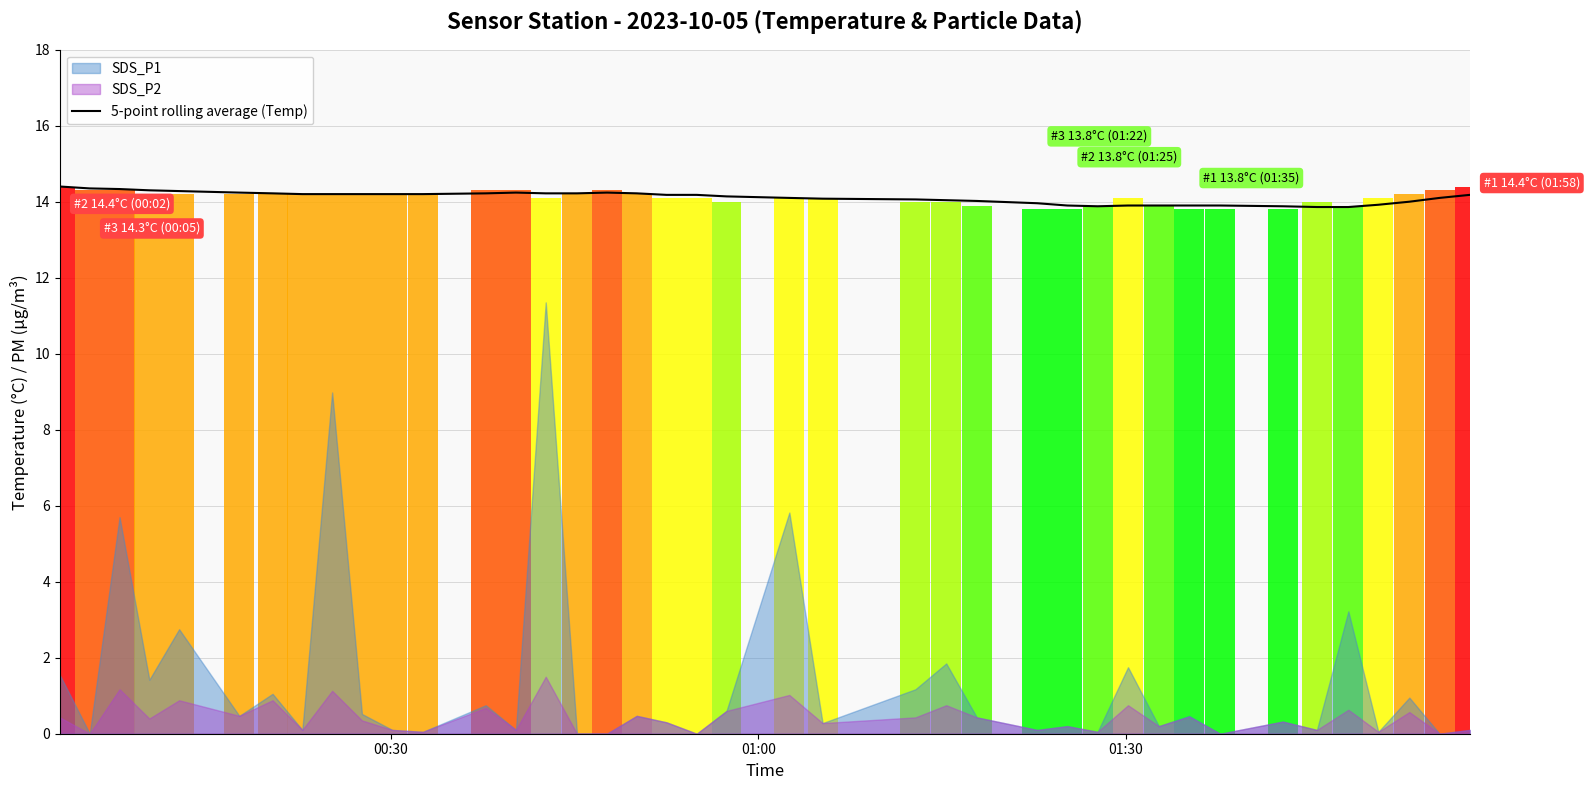

What is the sum of all values?

564.4